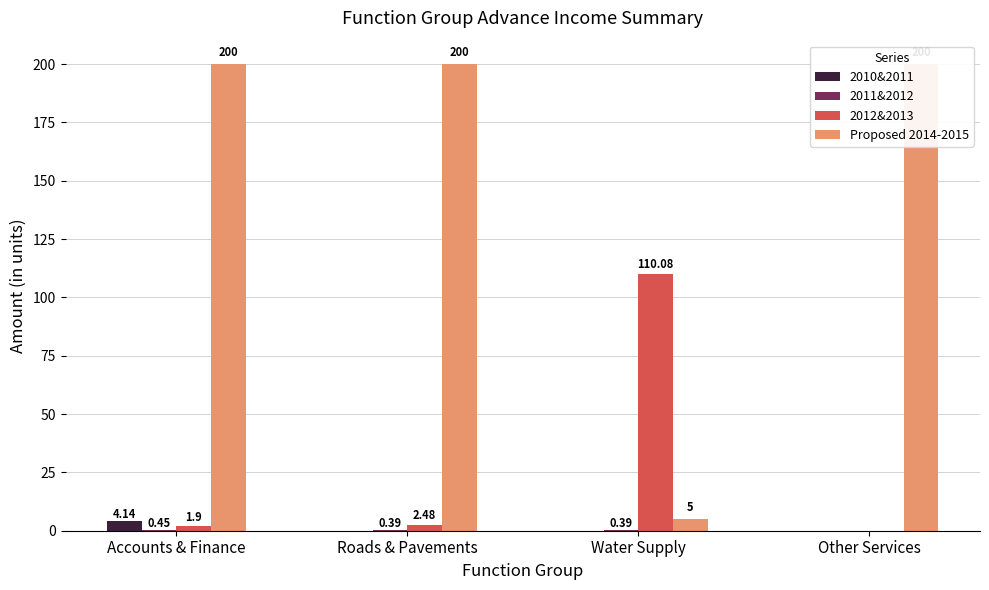

Reading left to right, what are all the values shown in this chart?

2010&2011: 4.1	0.0	0.0	0.0
2011&2012: 0.5	0.4	0.4	0.0
2012&2013: 1.9	2.5	110.1	0.0
Proposed 2014-2015: 200.0	200.0	5.0	200.0